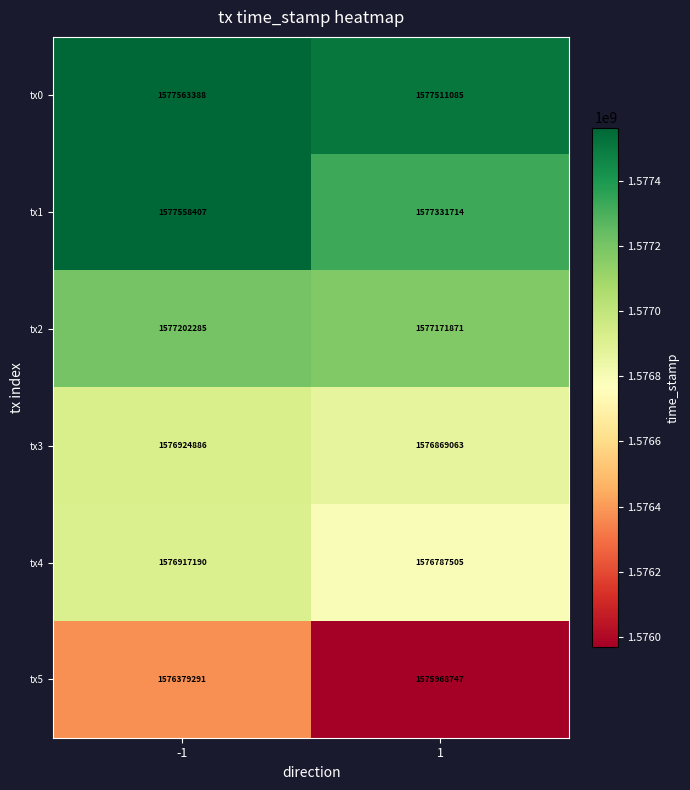

Reading left to right, what are all the values shown in this chart?

tx0: -1=1577563388	1=1577511085
tx1: -1=1577558407	1=1577331714
tx2: -1=1577202285	1=1577171871
tx3: -1=1576924886	1=1576869063
tx4: -1=1576917190	1=1576787505
tx5: -1=1576379291	1=1575968747